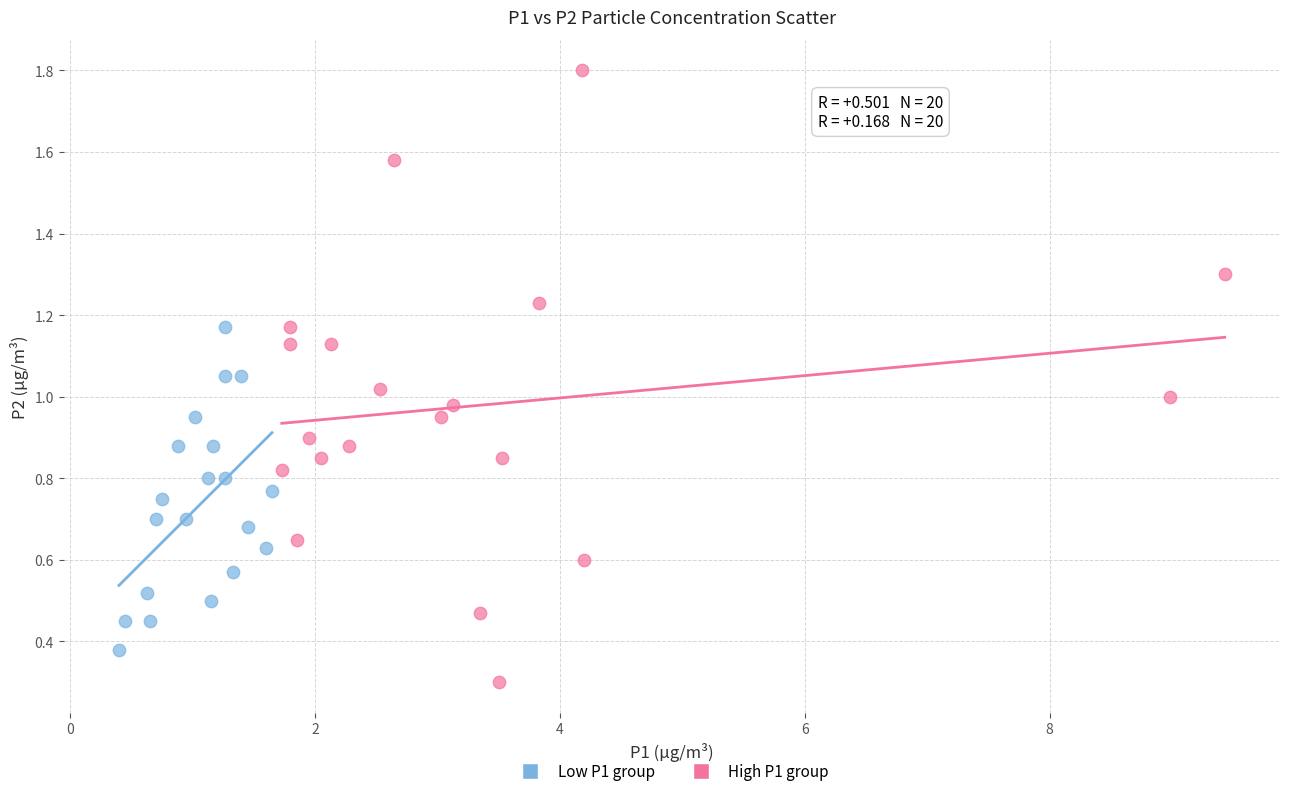

Which series reaches the minimum Y coordinate?

High P1 group